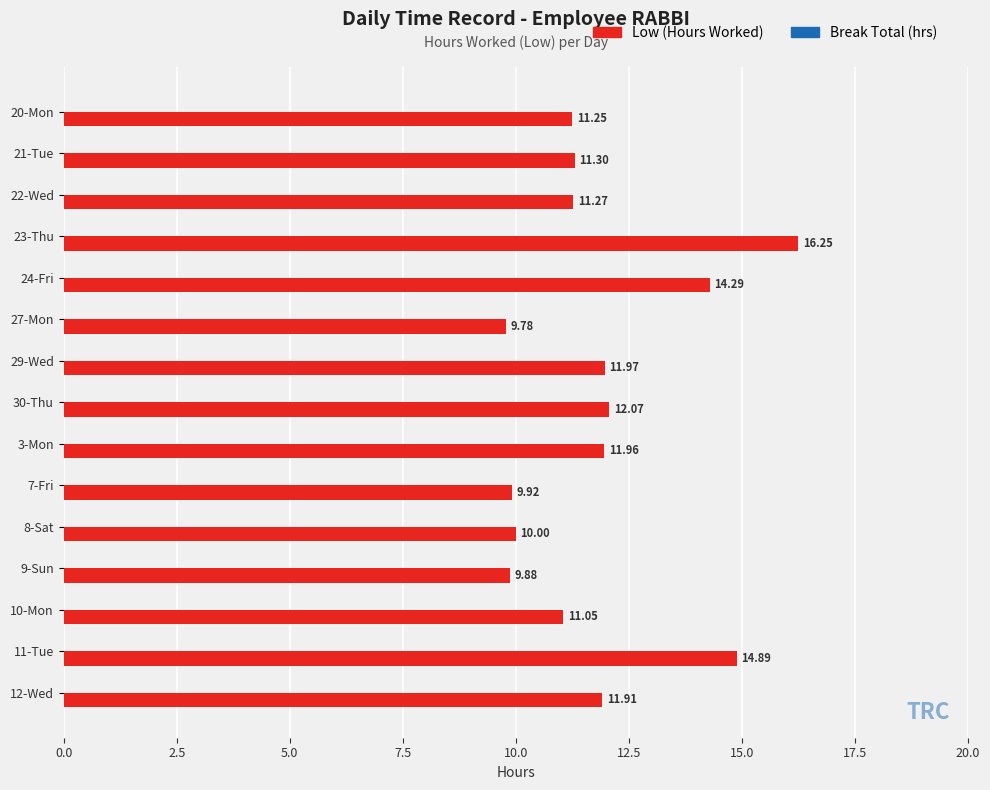

Rank the categories by value from lowest to highest.

27-Mon, 9-Sun, 7-Fri, 8-Sat, 10-Mon, 20-Mon, 22-Wed, 21-Tue, 12-Wed, 3-Mon, 29-Wed, 30-Thu, 24-Fri, 11-Tue, 23-Thu